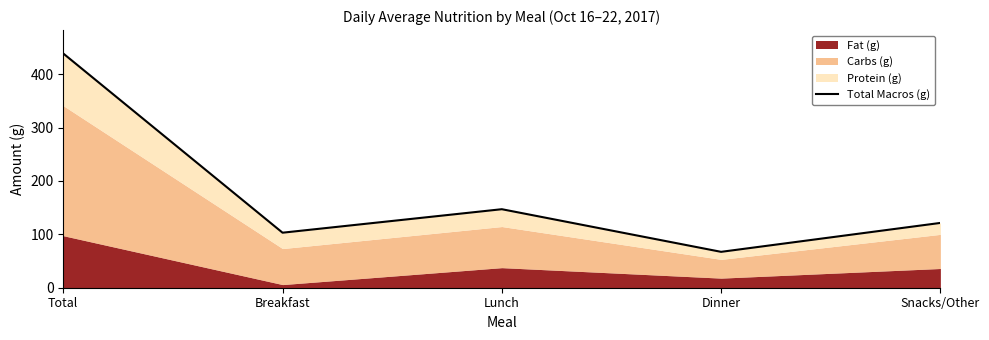

Rank the categories by value from highest to lowest.

Total, Lunch, Snacks/Other, Breakfast, Dinner